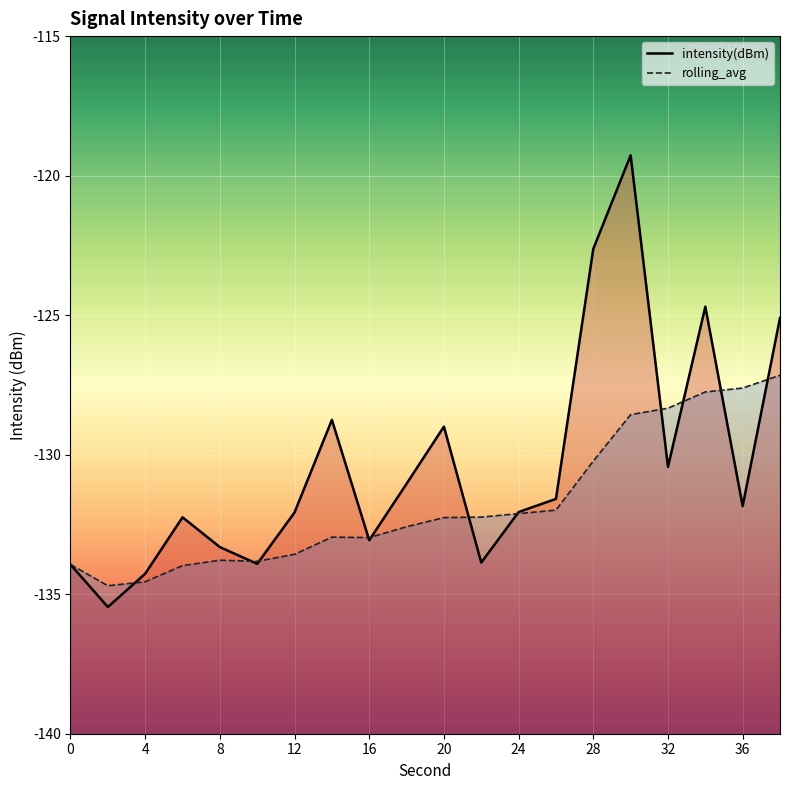

What is the total value across all series at 20?

-261.2